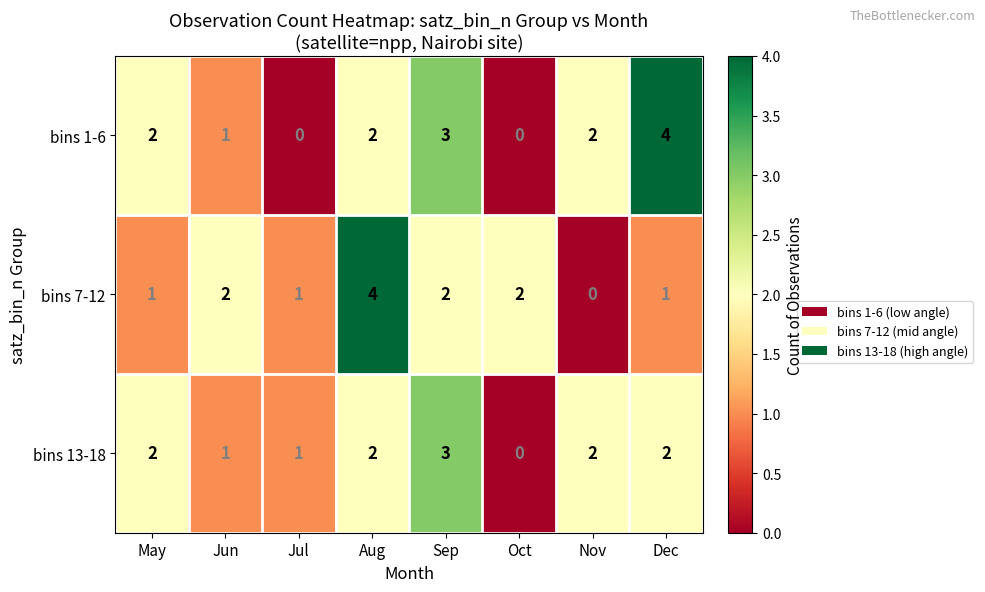

How many bins 7-12 values are between 1 and 2?

6